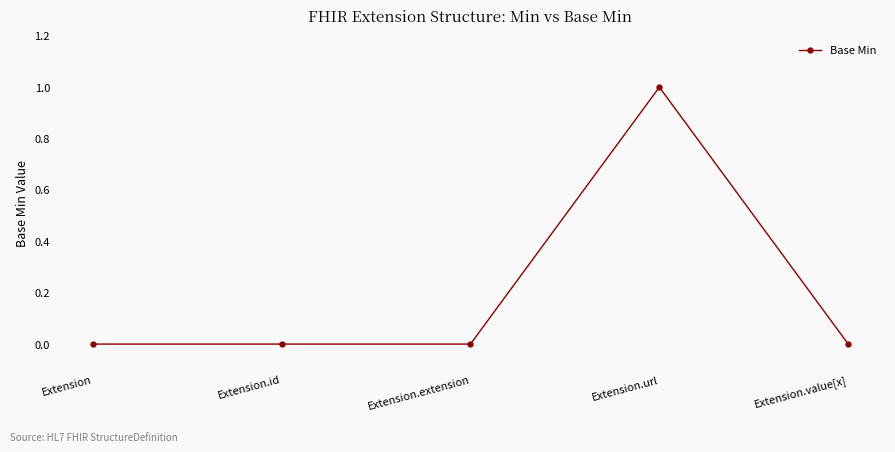

Which category has the highest value across all series?

Extension.url